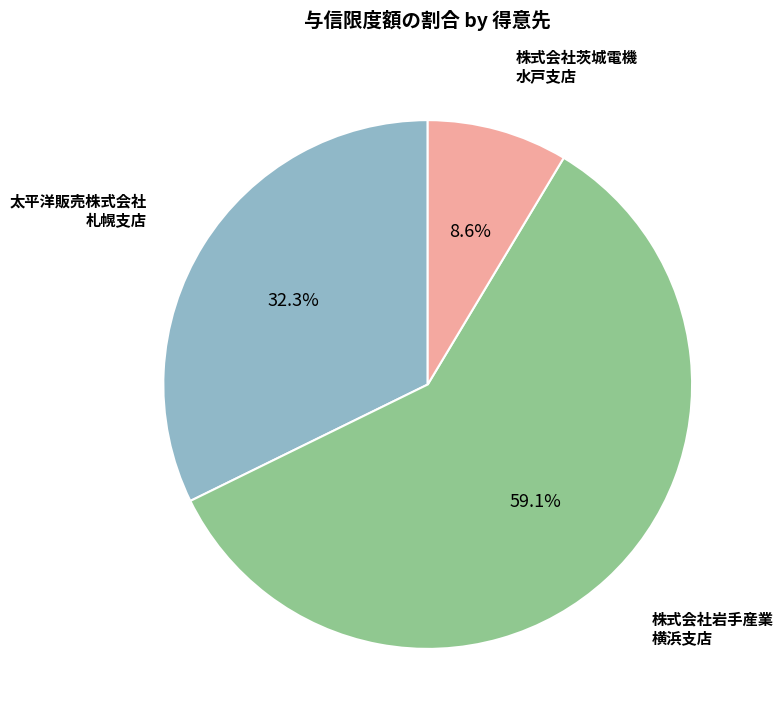

Does any single category account for the majority?

Yes